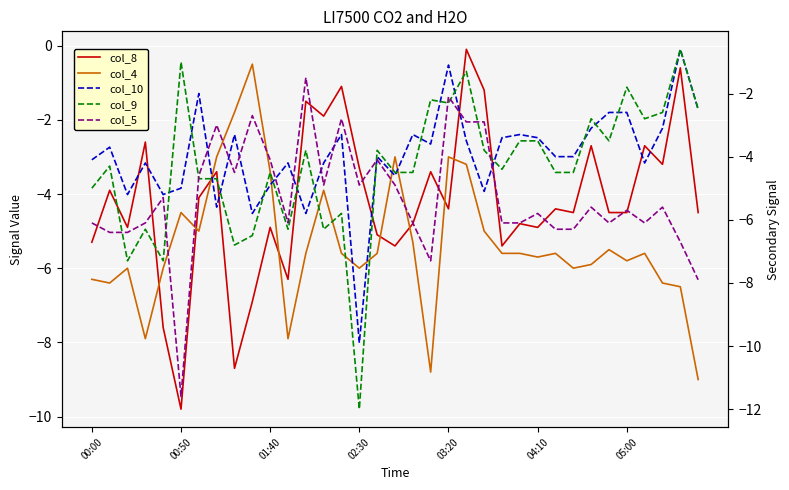

In col_4, how many points are lower than both neighbors (excluding endpoints)?

9